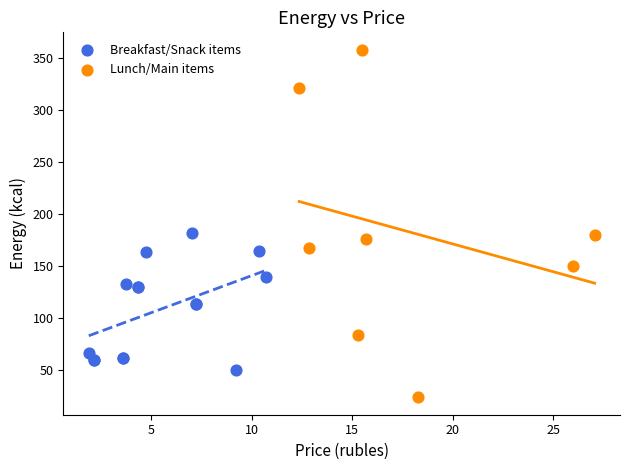

Which series has the largest Y range (max minus min)?

Lunch/Main items